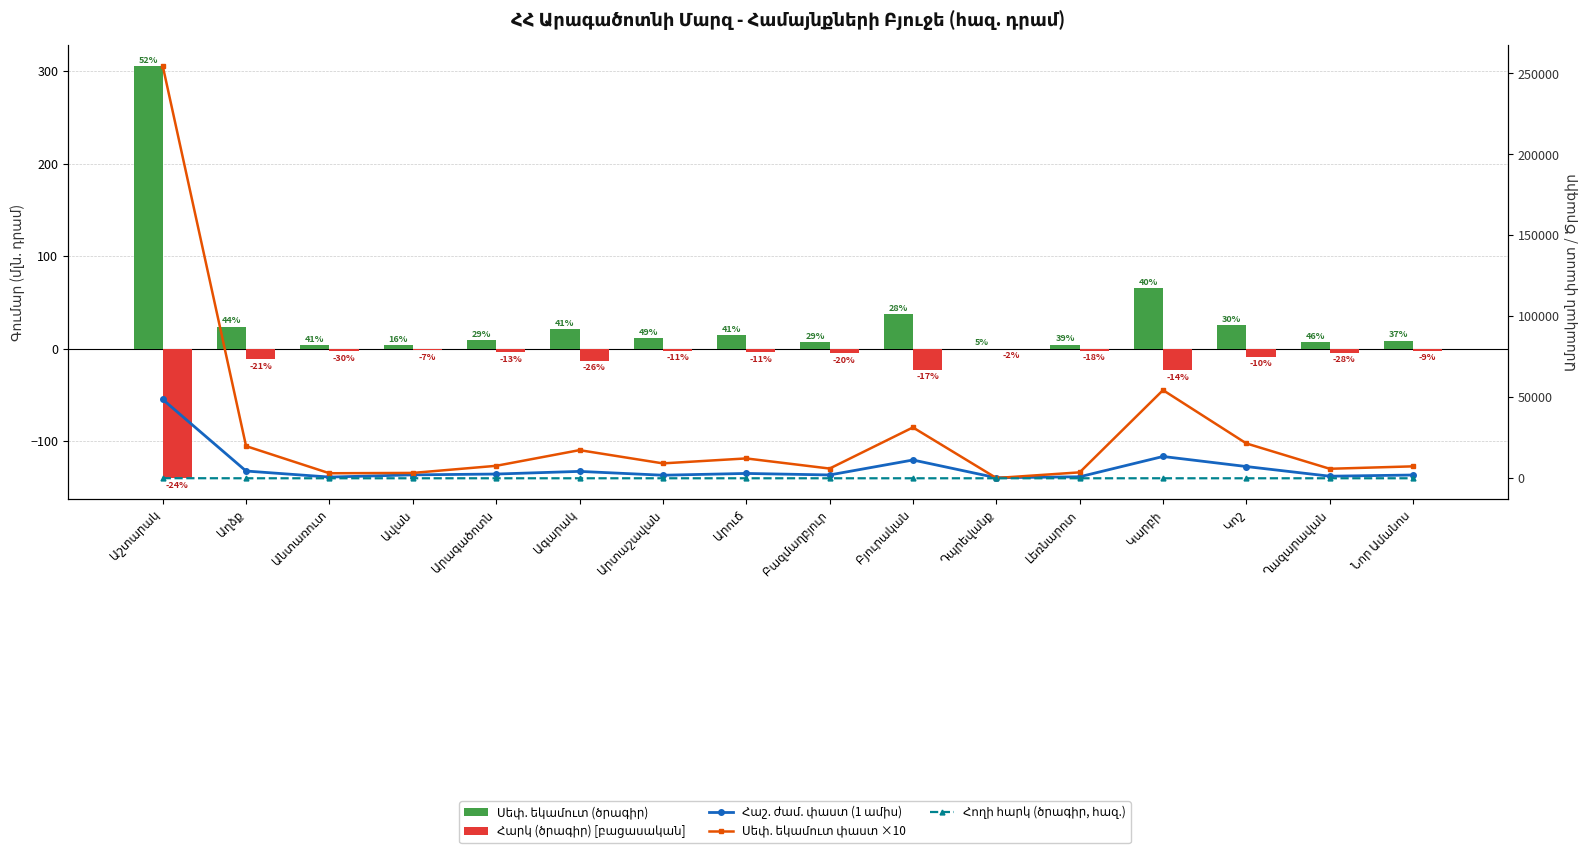

How many values in the Հարկ (ծրագիր) [բացասական] series are below -4?

9